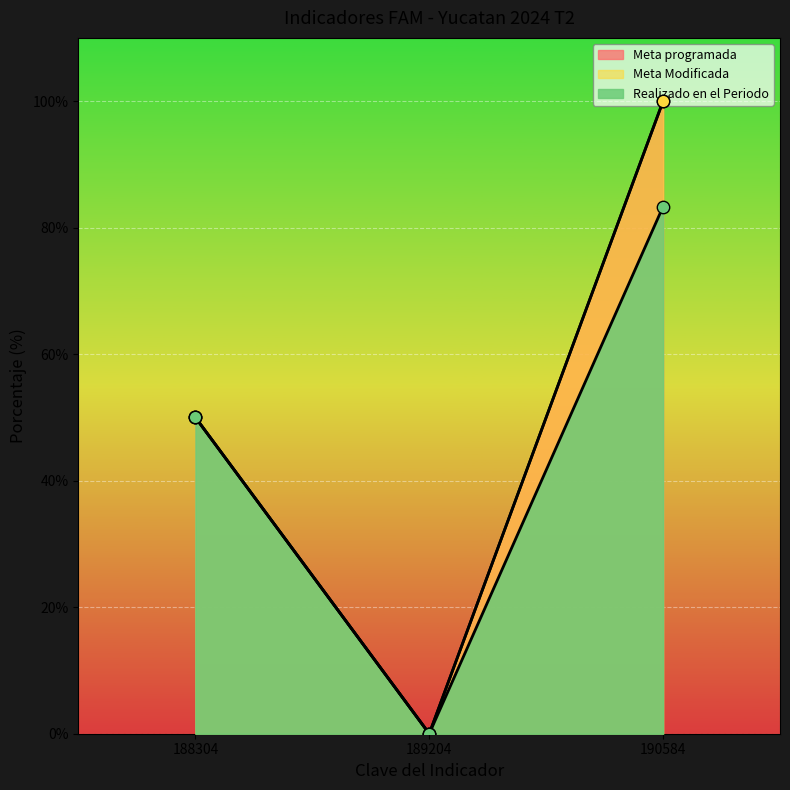

What are all the series names shown in the legend?

Meta programada, Meta Modificada, Realizado en el Periodo